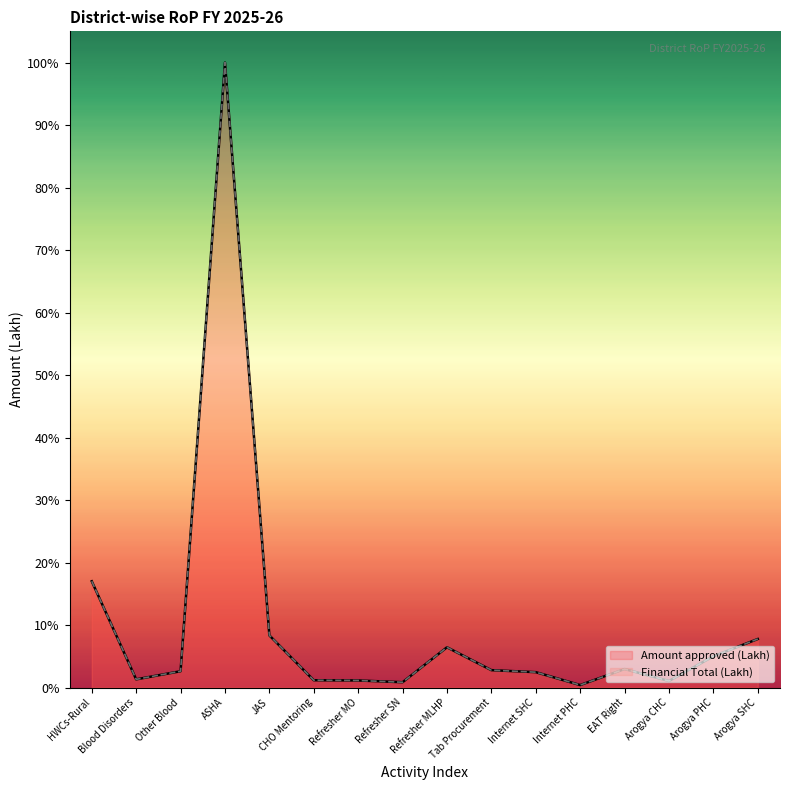

At which category is the sum across all series the highest?

ASHA